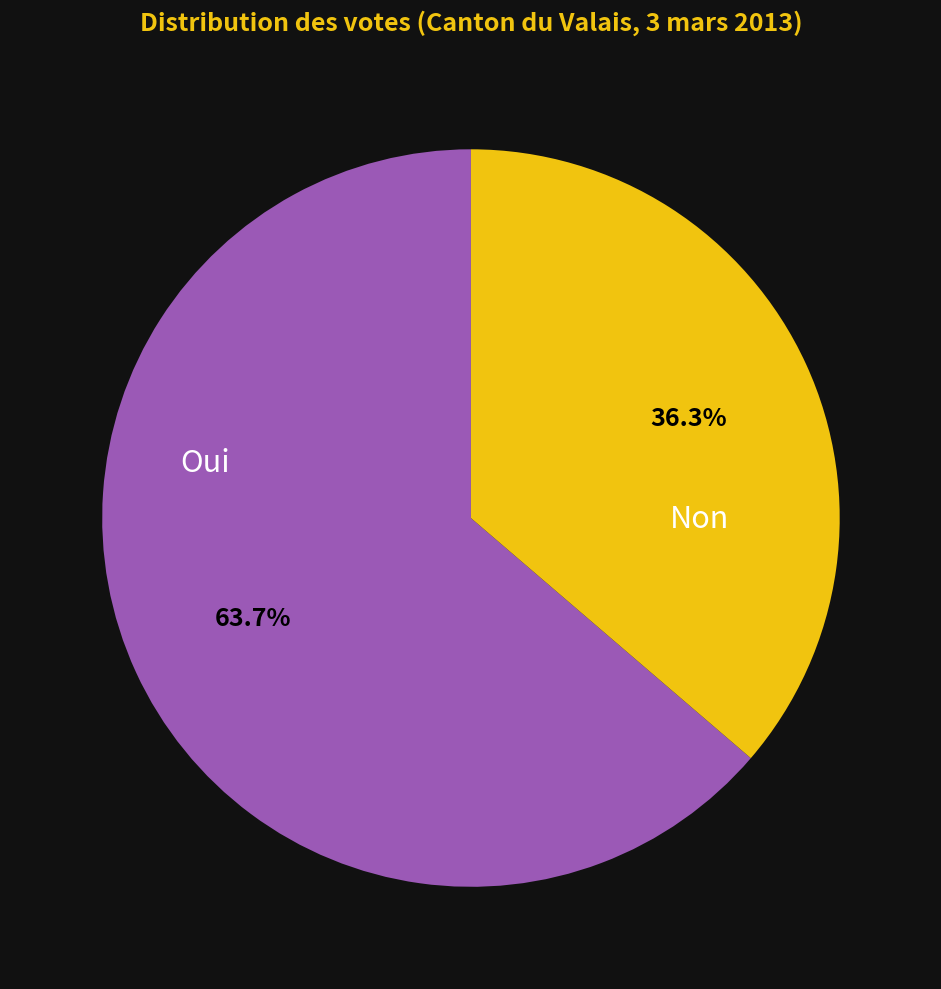

To the nearest percent, what is the average slice percentage?

50%